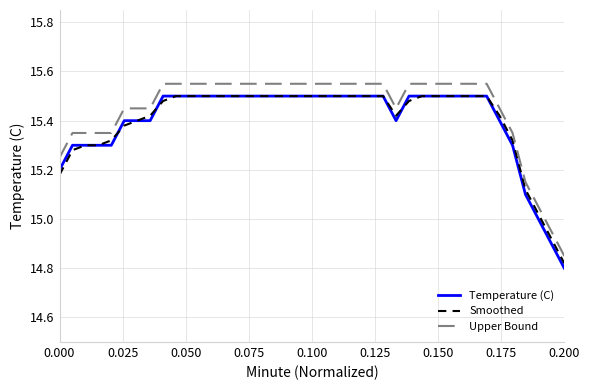

True or false: Temperature (C) and Upper Bound intersect in this chart.

False